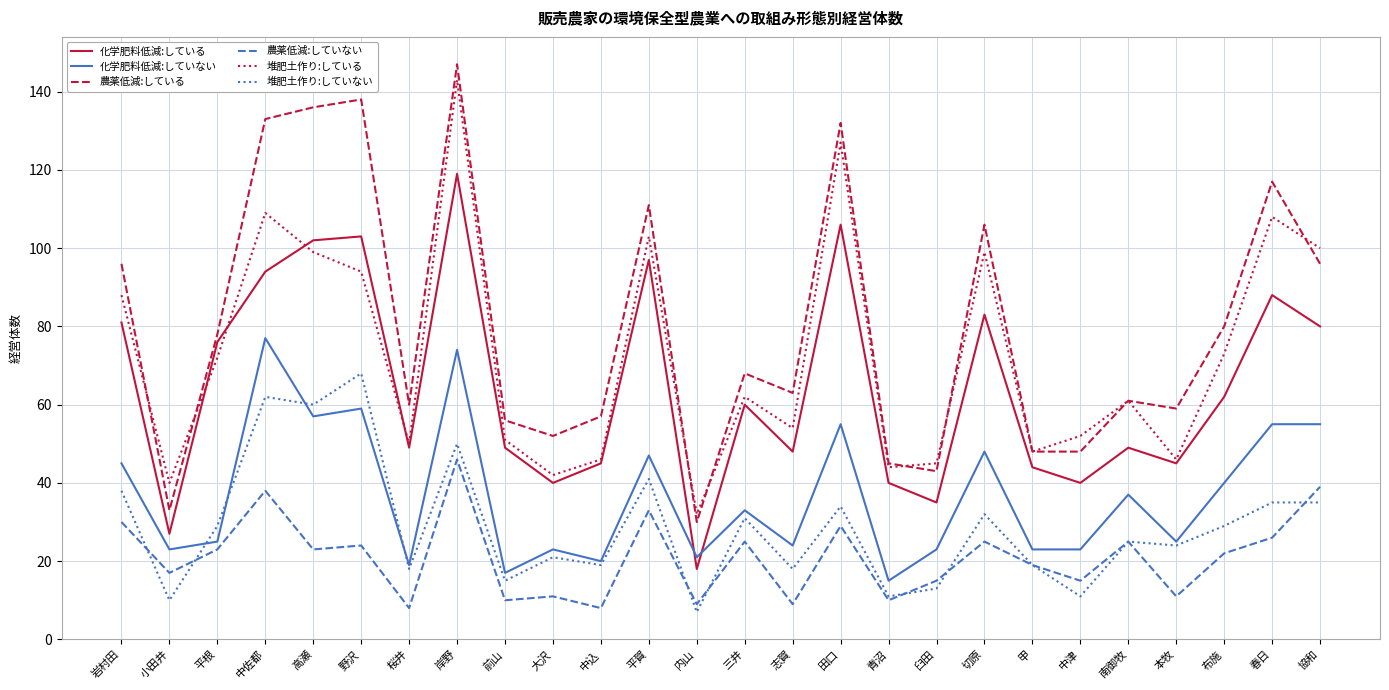

Rank the series at 切原 from highest to lowest value.

農薬低減:している, 堆肥土作り:している, 化学肥料低減:している, 化学肥料低減:していない, 堆肥土作り:していない, 農薬低減:していない